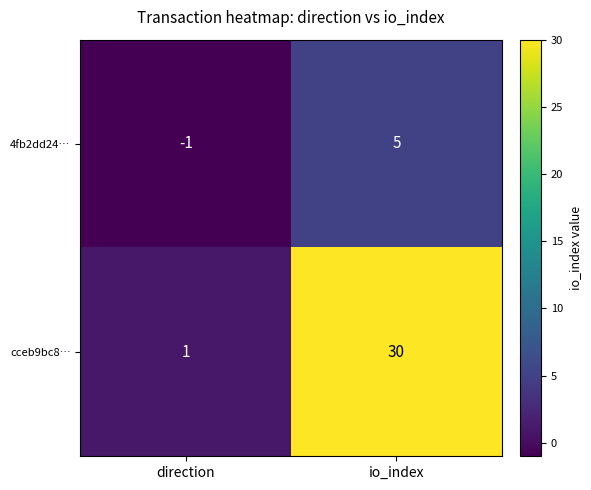

Is it true that 4fb2dd24… equals -2 at direction?

False